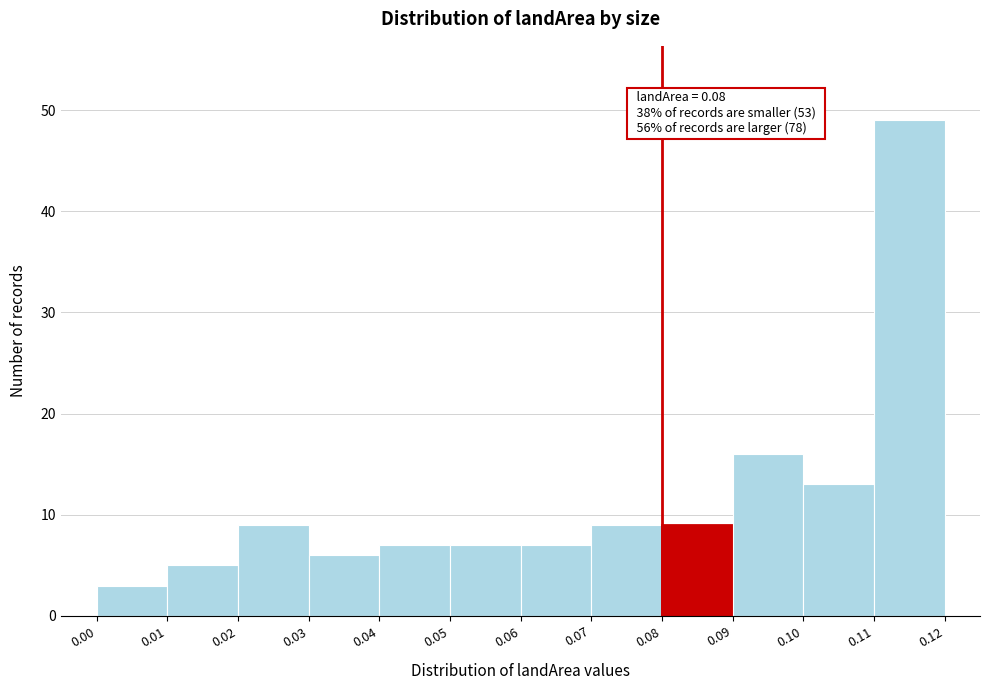

Which range on the x-axis has the tallest bar?

0.11 to 0.12